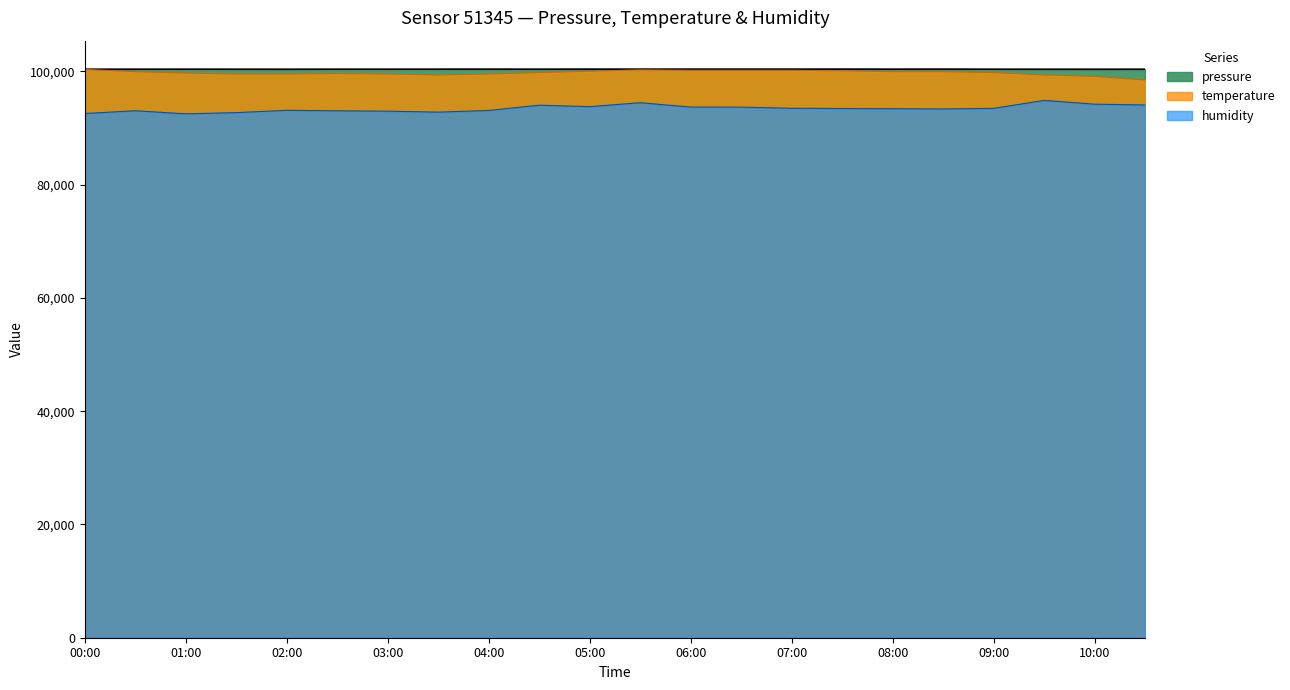

In temperature, how many points are higher than both neighbors (excluding endpoints)?

2